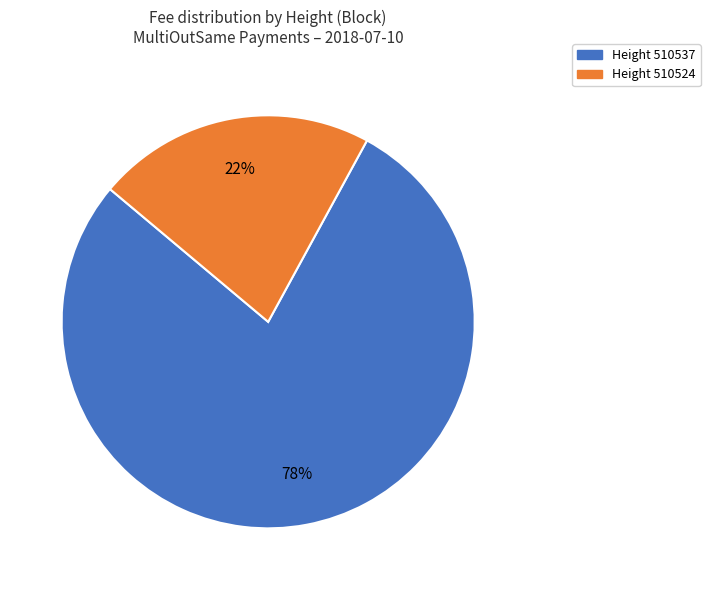

True or false: Height 510524 accounts for 34% of the total.

False